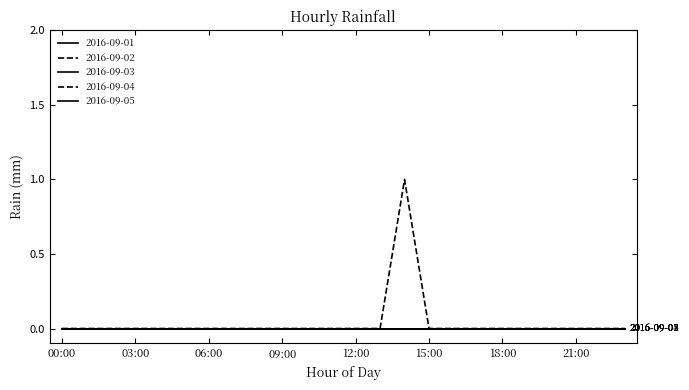

Reading right to left, transcribe all the data shown in this chart.

2016-09-01: 0	0	0	0	0	0	0	0	0	0	0	0	0	0	0	0	0	0	0	0	0	0	0	0
2016-09-02: 0	0	0	0	0	0	0	0	0	1	0	0	0	0	0	0	0	0	0	0	0	0	0	0
2016-09-03: 0	0	0	0	0	0	0	0	0	0	0	0	0	0	0	0	0	0	0	0	0	0	0	0
2016-09-04: 0	0	0	0	0	0	0	0	0	0	0	0	0	0	0	0	0	0	0	0	0	0	0	0
2016-09-05: 0	0	0	0	0	0	0	0	0	0	0	0	0	0	0	0	0	0	0	0	0	0	0	0